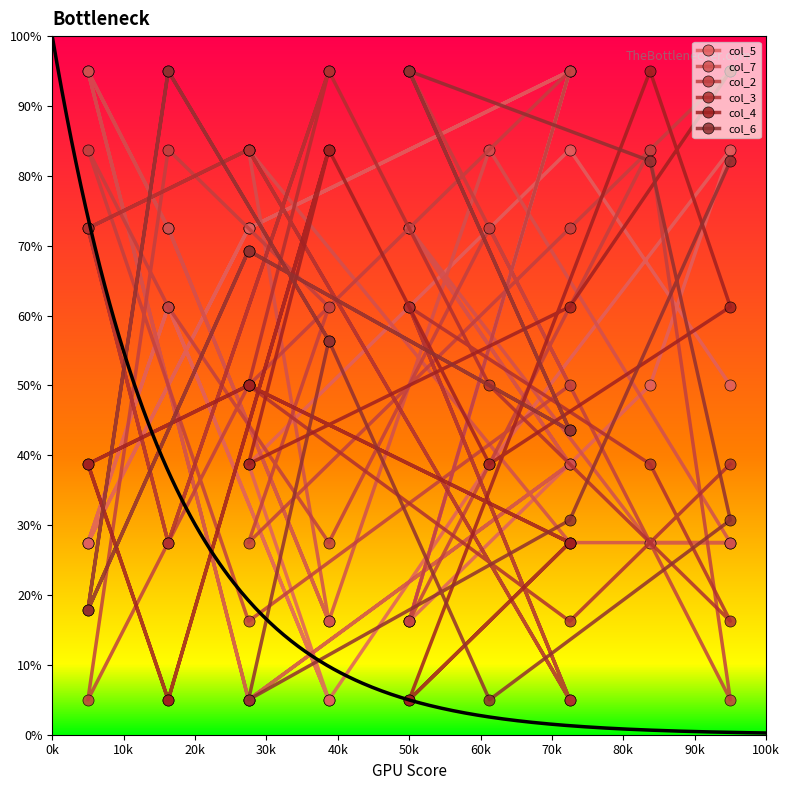

How many data points in col_4 are less than 3?

6